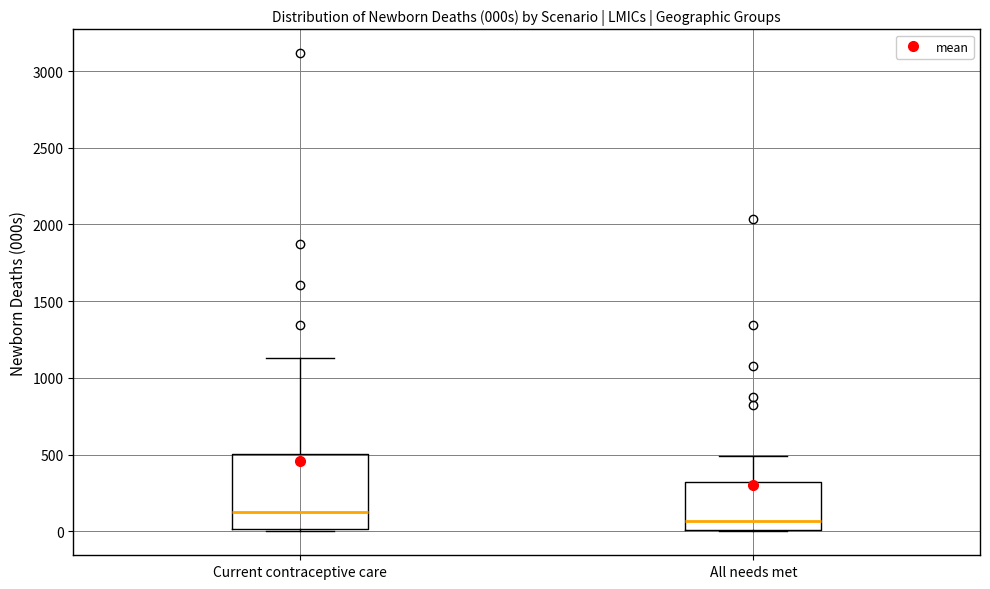

Reading left to right, transcribe this box plot: for each box, give where its median line is, the range the box spans, and where its two whiskers end, as read against the y-axis. The values are not printed on the chart, so give them approximately, as read against the axis.

Current contraceptive care: median 150, box 0 to 500, whiskers 0 (just below the box's lower edge) to 1150
All needs met: median 50, box 0 to 300, whiskers 0 to 500